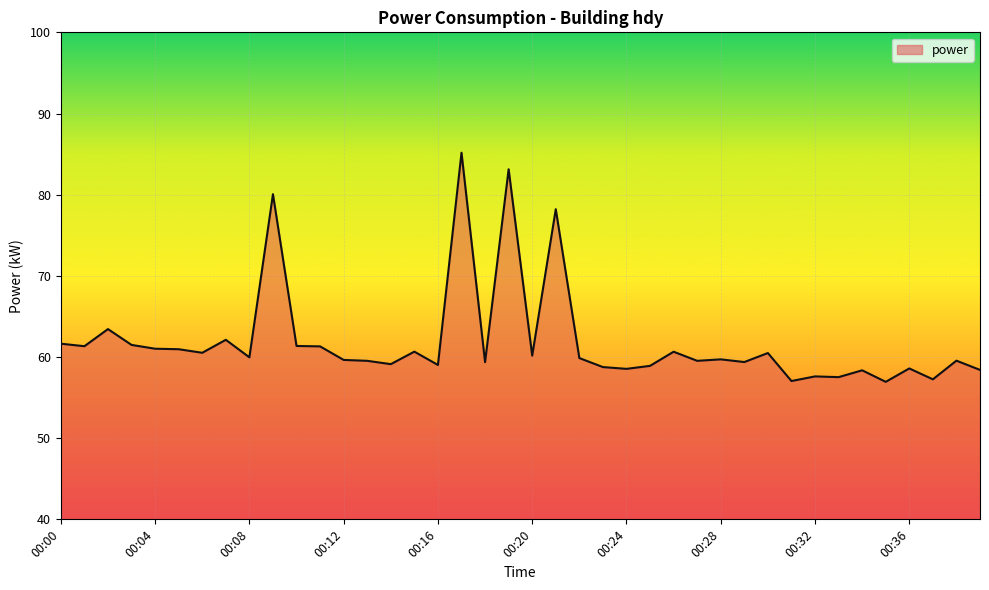

What is the greatest value displayed?

85.2